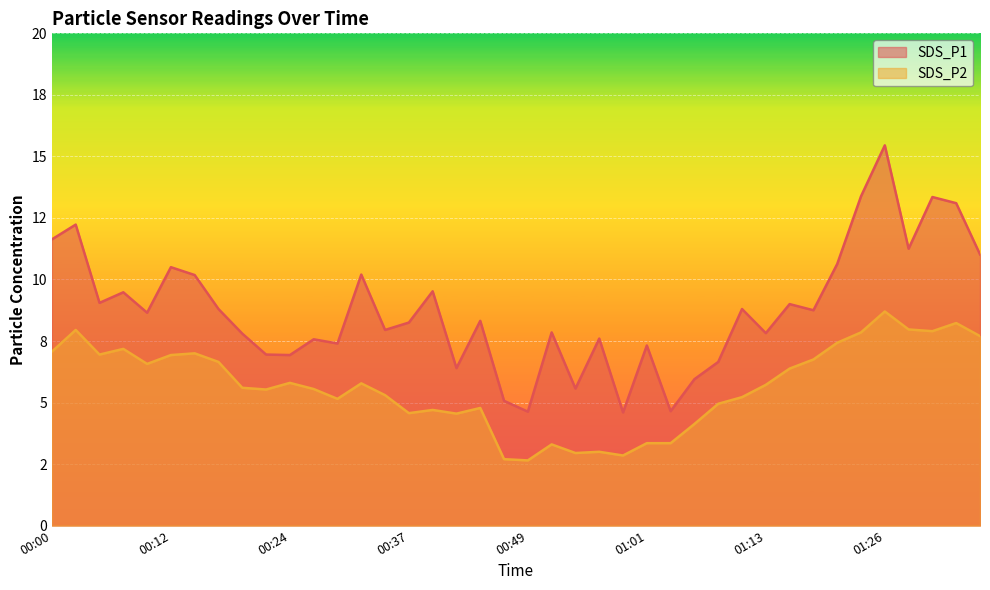

Between 00:37 and 00:22, which is larger?

00:37